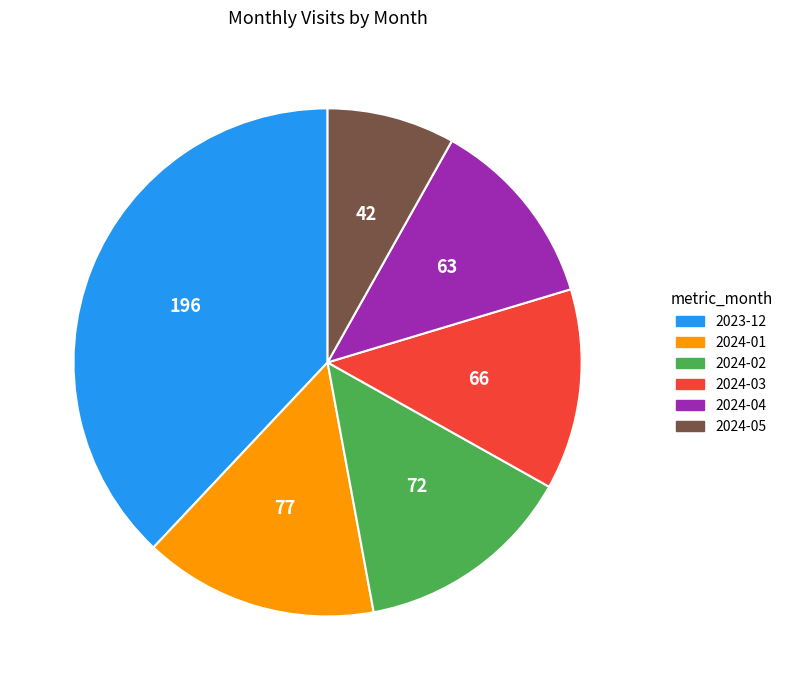

Does 2024-03 represent more than half of the total?

No